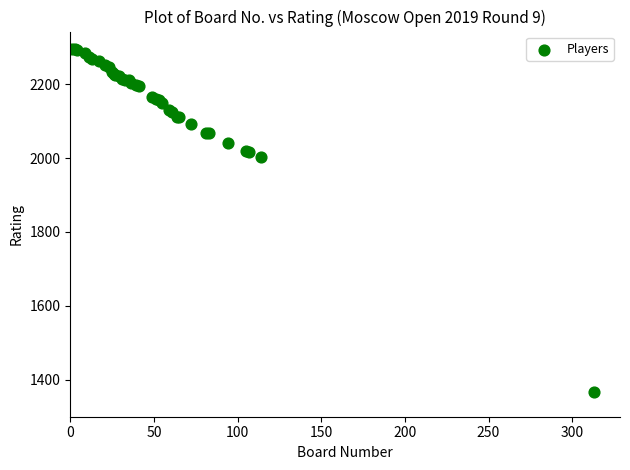

What Y value in the scatter plot is closest to 1832?

2004